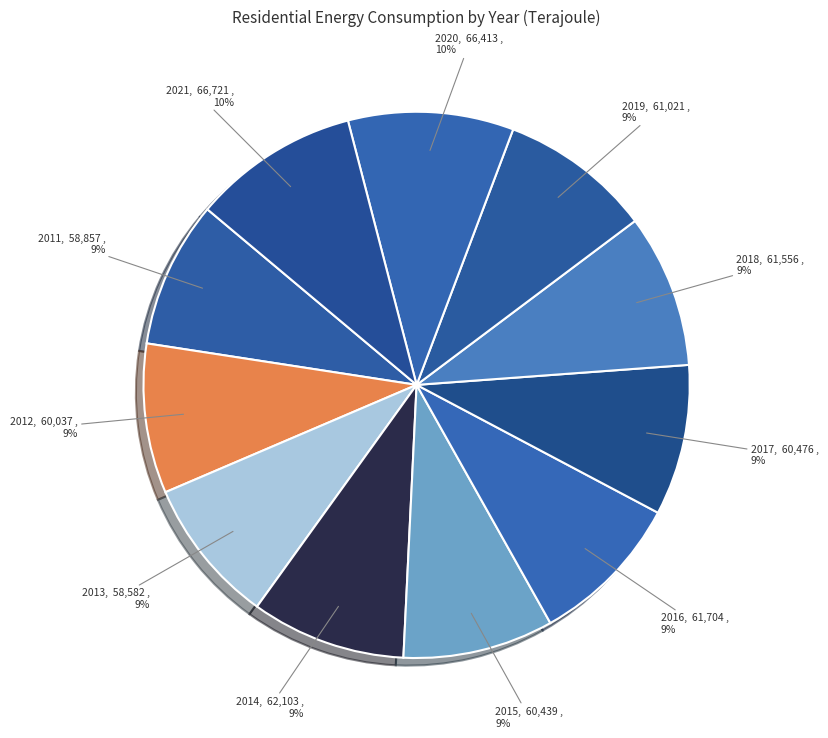

Count the number of slices in the pie.

11